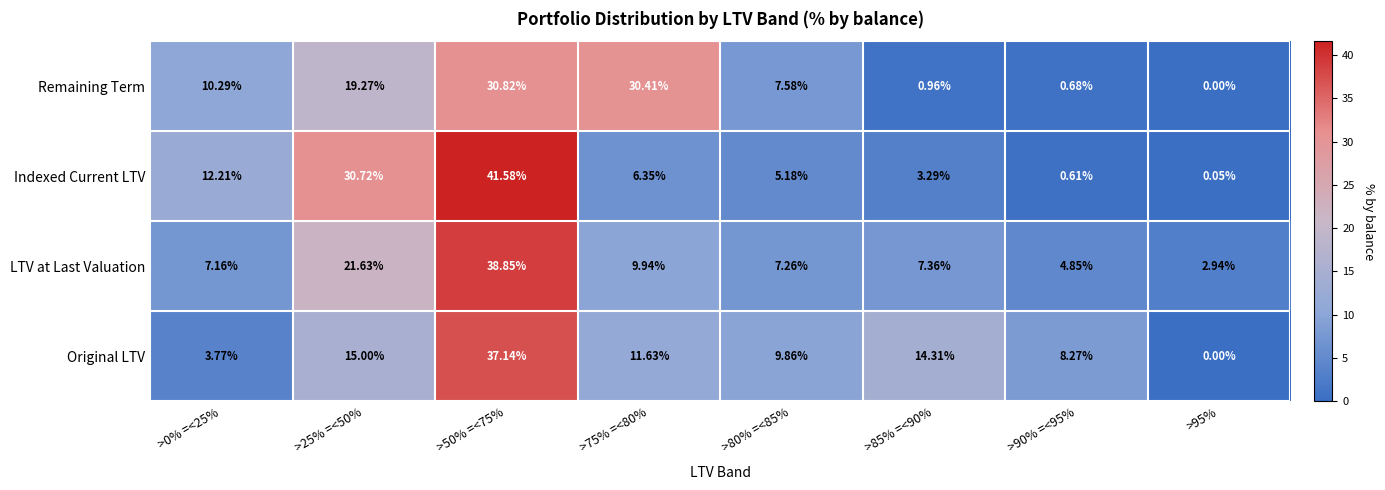

Between >50% =<75% and >90% =<95%, which is larger?

>50% =<75%